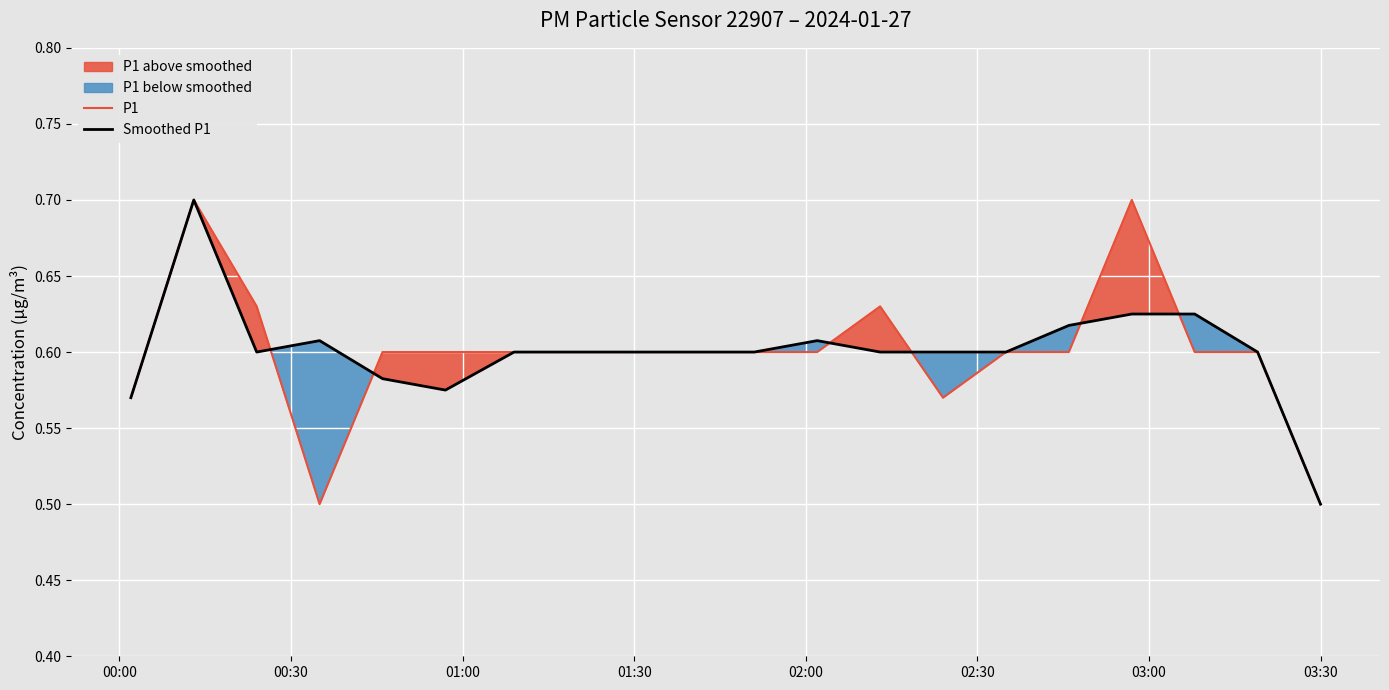

How many lines are shown in the chart?

2